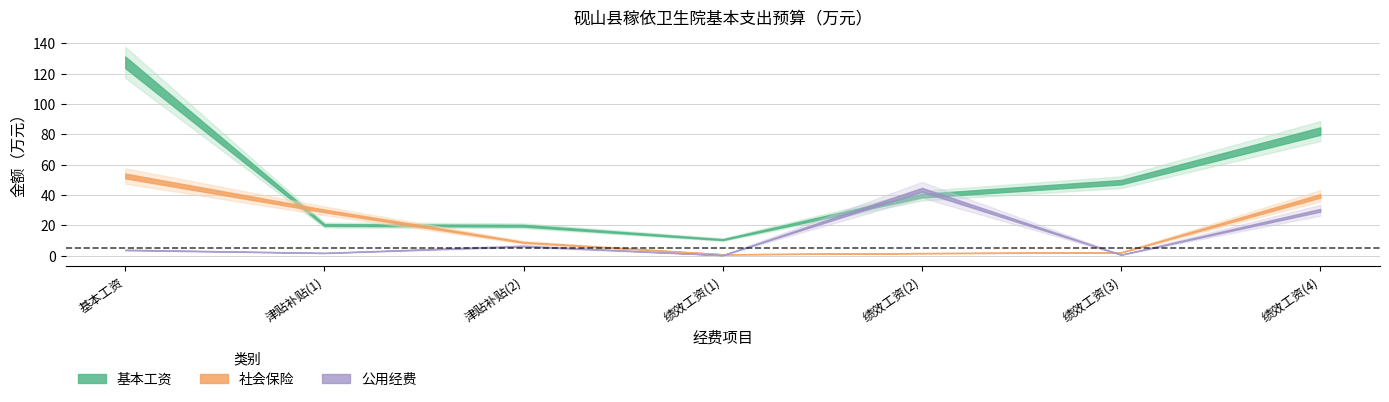

At which label does 社会保险 reach its peak?

基本工资